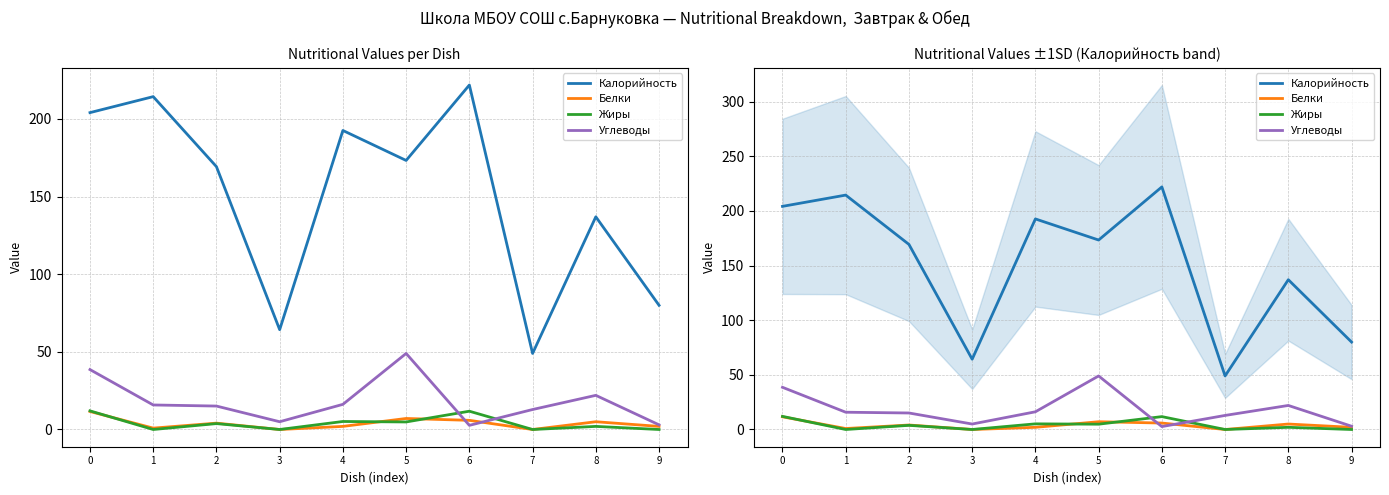

True or false: Углеводы has a value of 4.5 at 9.

False